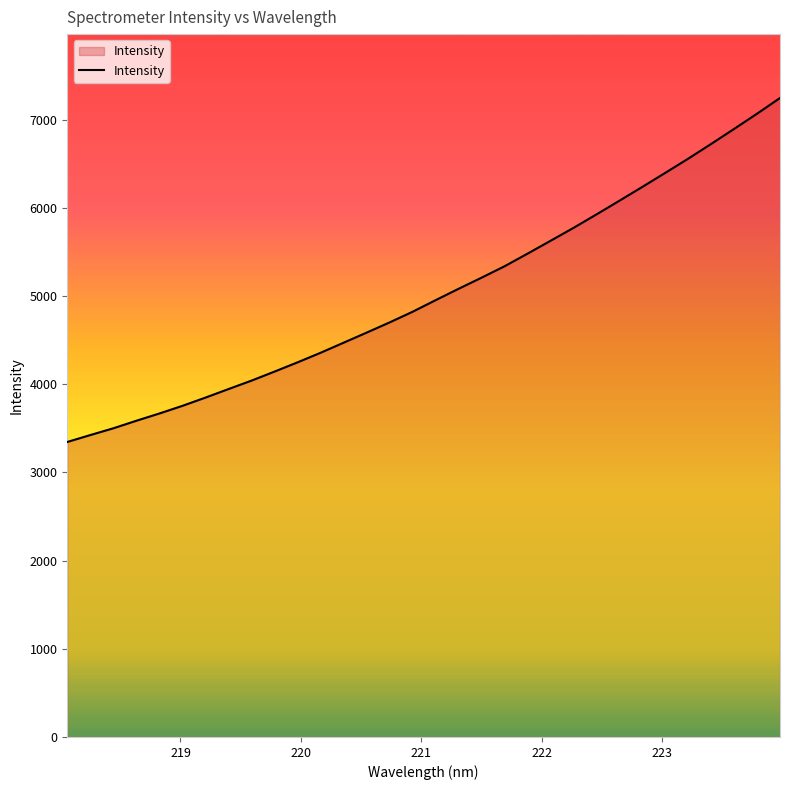

How many lines are shown in the chart?

1